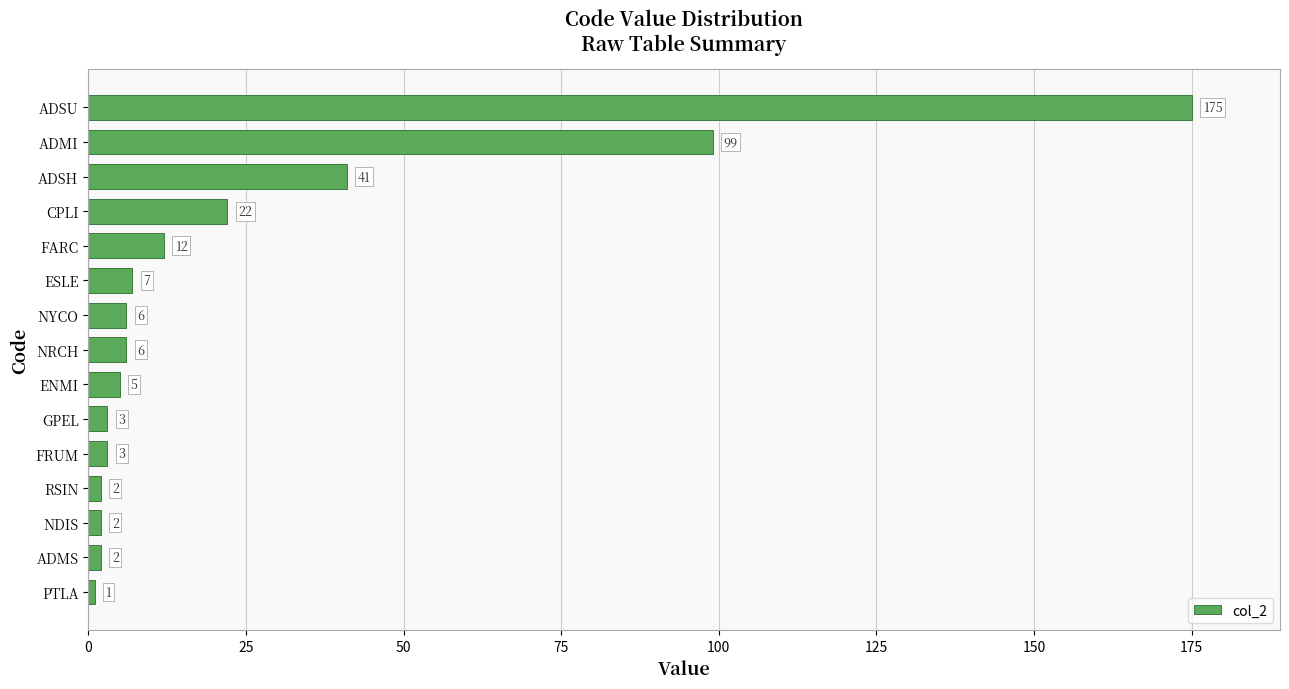

Where is the data nearest to the value 88?

ADMI